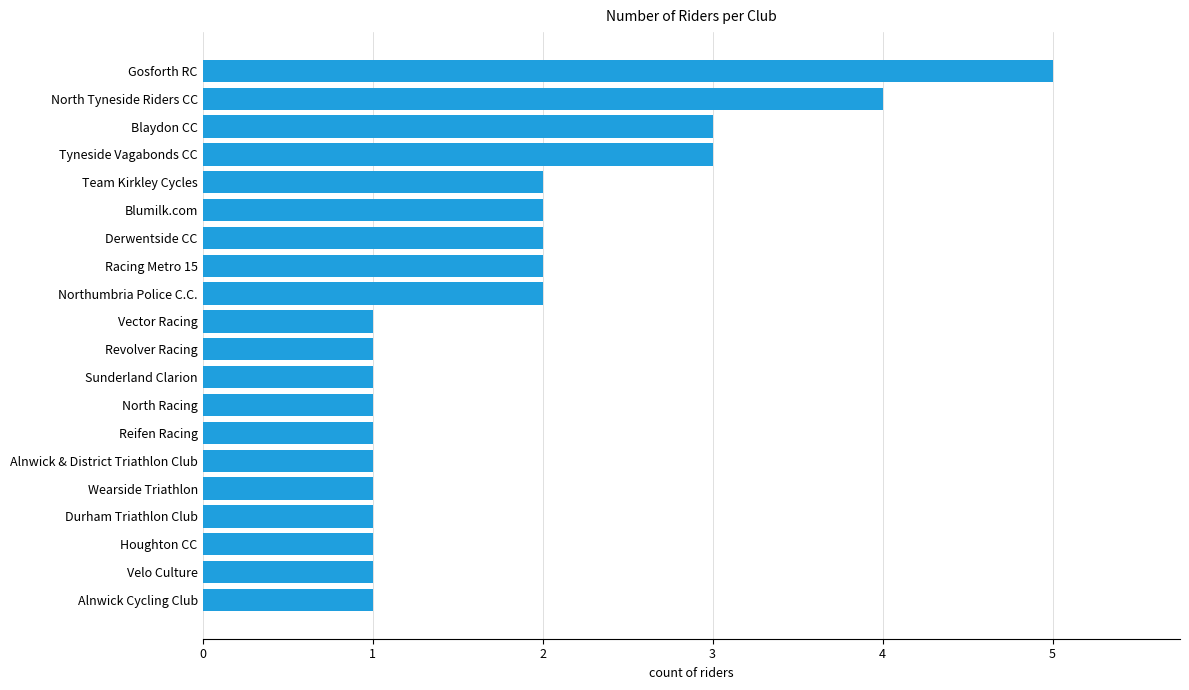

What is the minimum value shown in the chart?

1